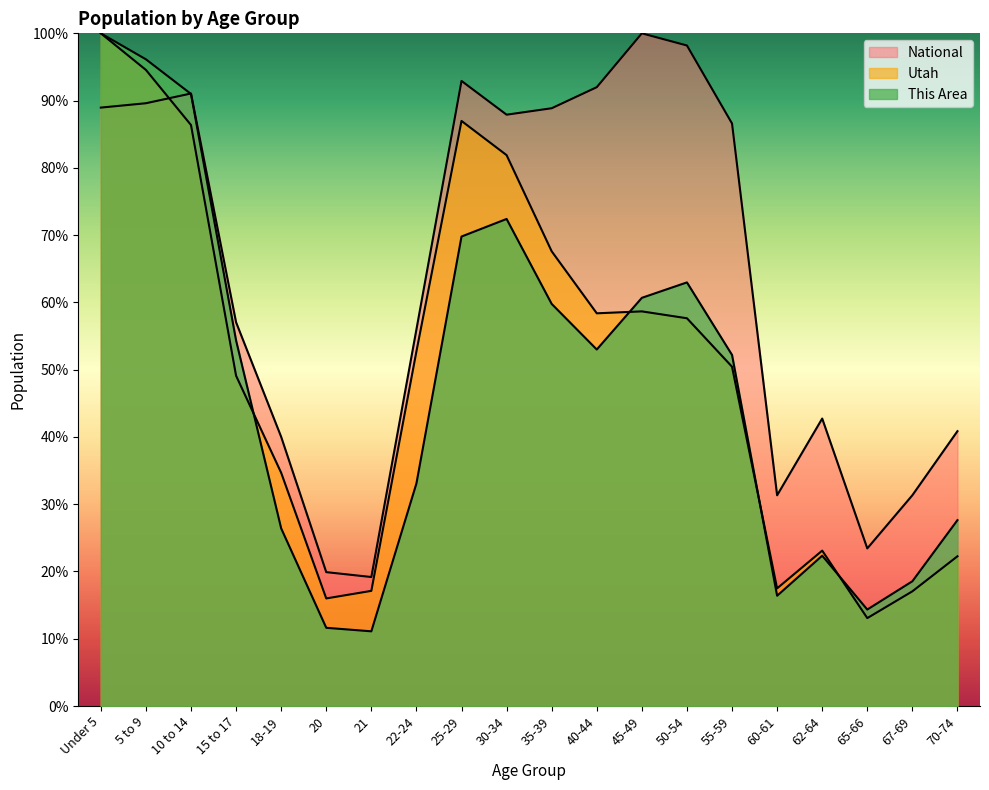

Which series has the largest total across all categories?

National